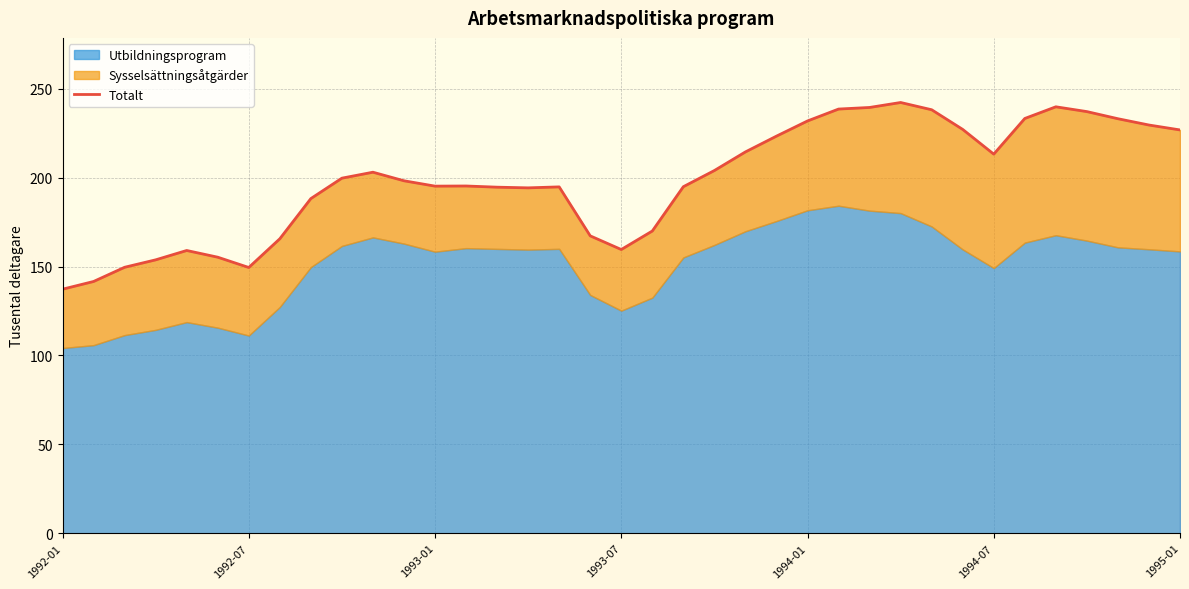

How many lines are shown in the chart?

1